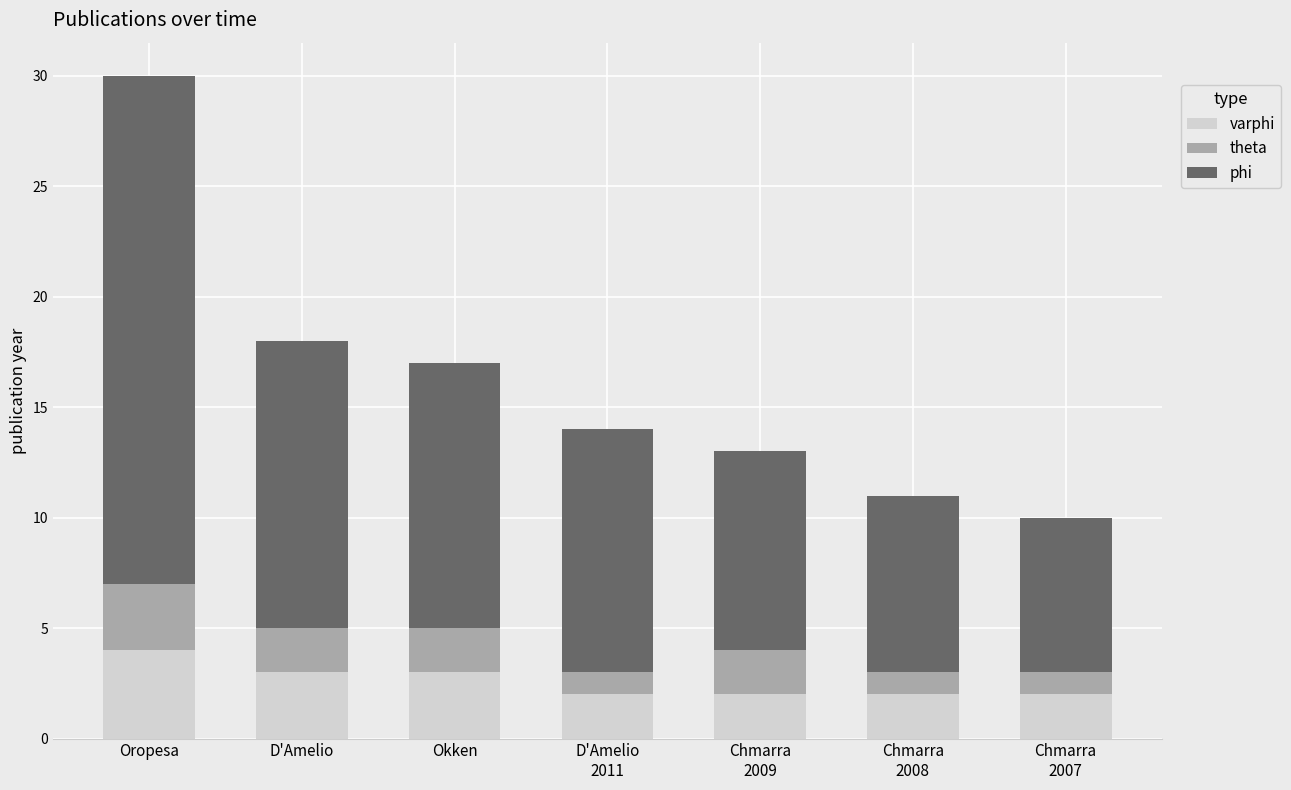

At which category is the sum across all series the highest?

Oropesa